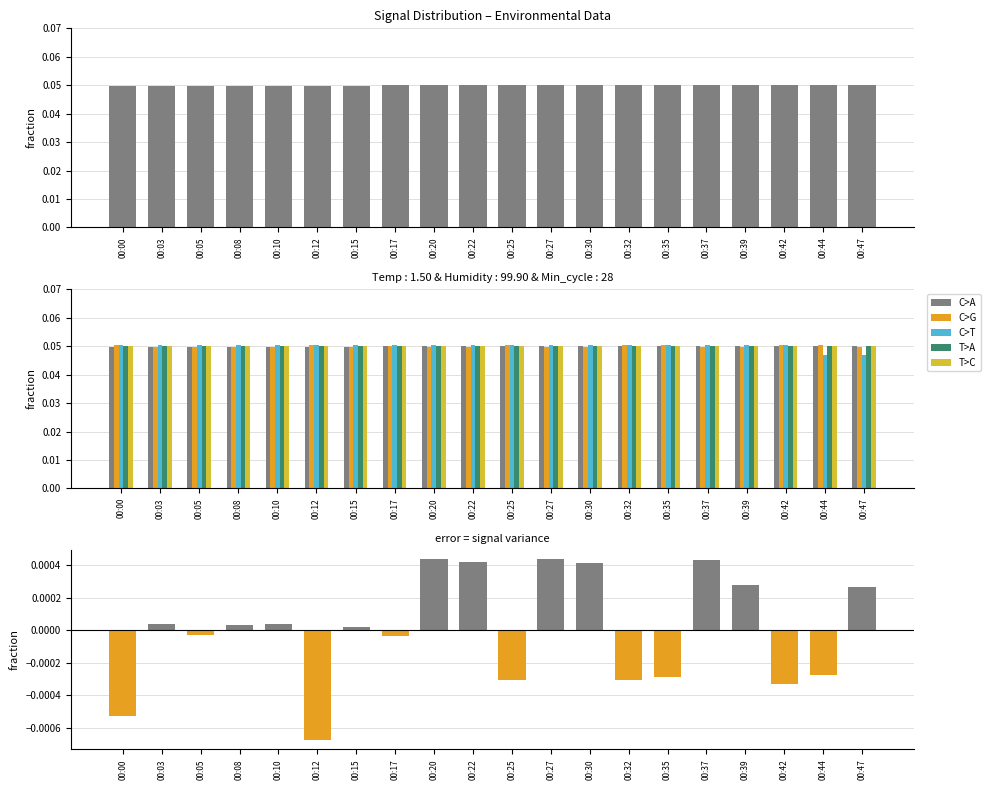

At which label is Max_cycle closest to 0?

00:20